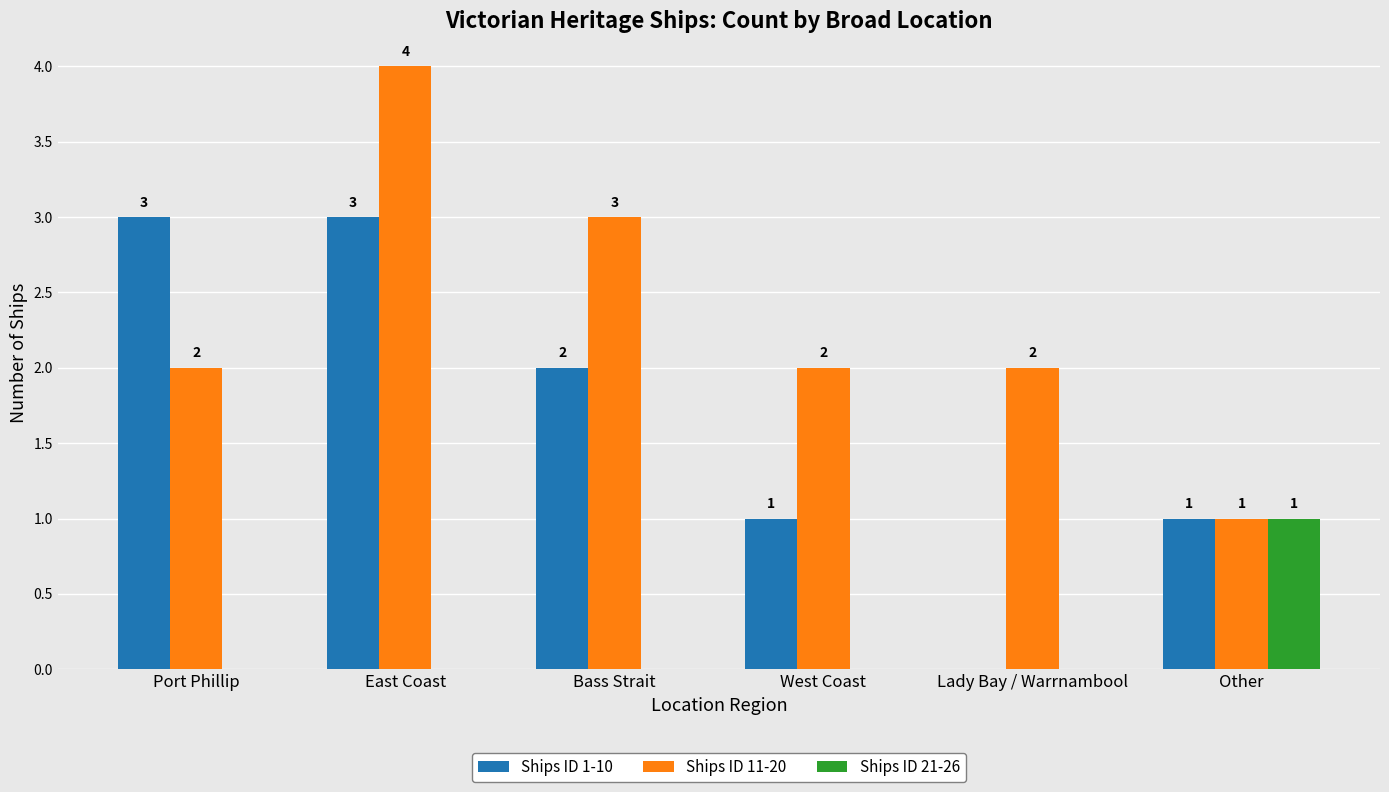

The Ships ID 11-20 series shows 3 at West Coast. True or false?

False